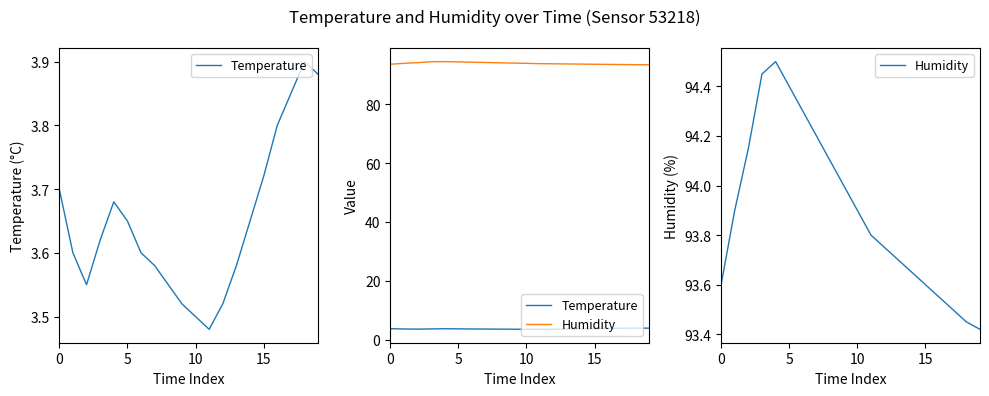

True or false: Temperature has a value of 1.2 at 11.

False